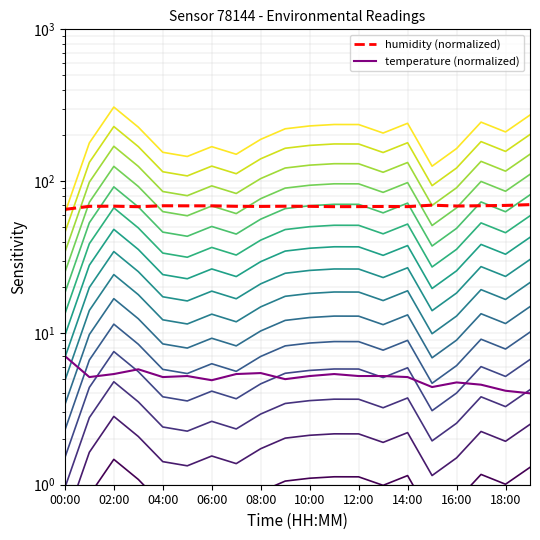

Is the value of pressure at 00:00 greater than the value of temperature at 18:00?

No